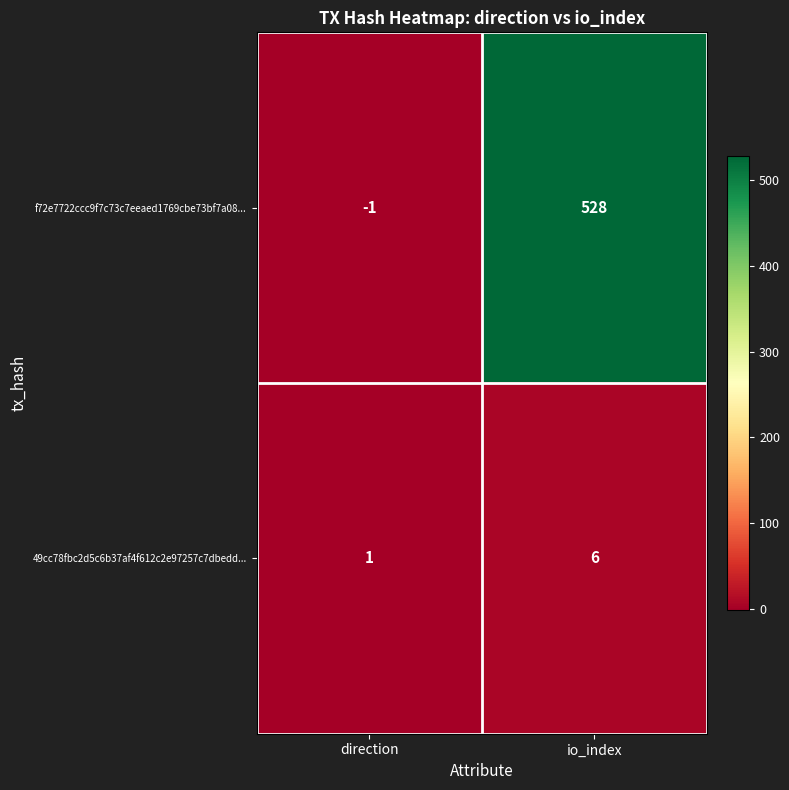

Which label corresponds to the largest value in the chart?

io_index